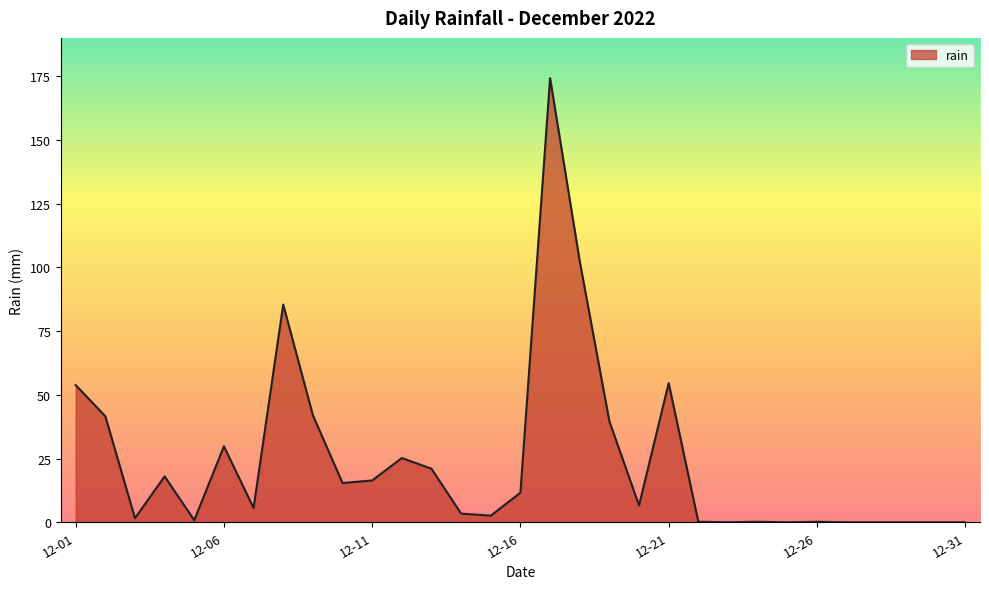

What is the greatest value displayed?

174.2